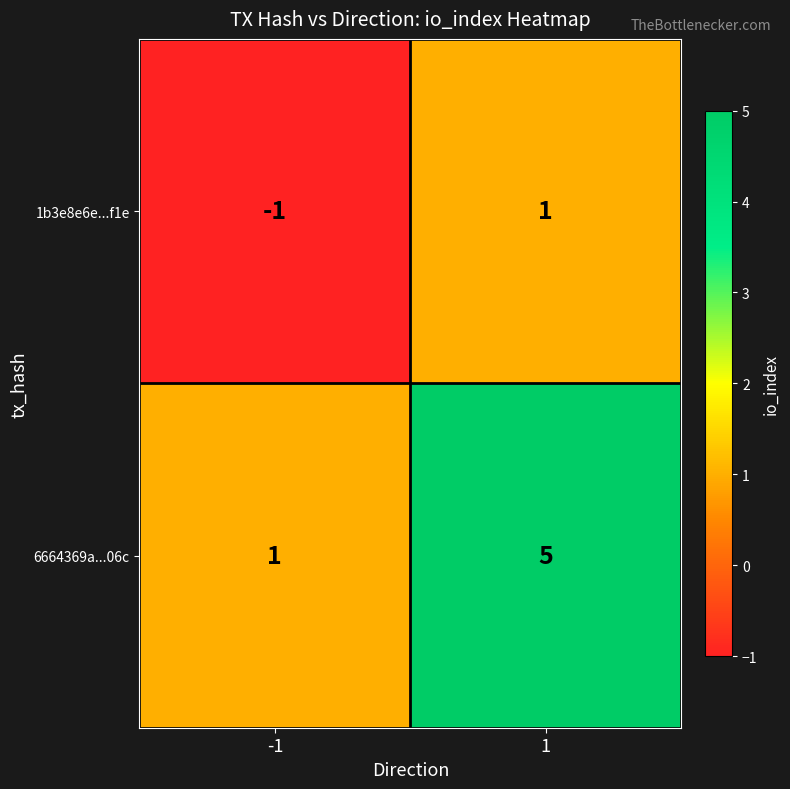

What is the spread (max minus min) of values at 1?

4